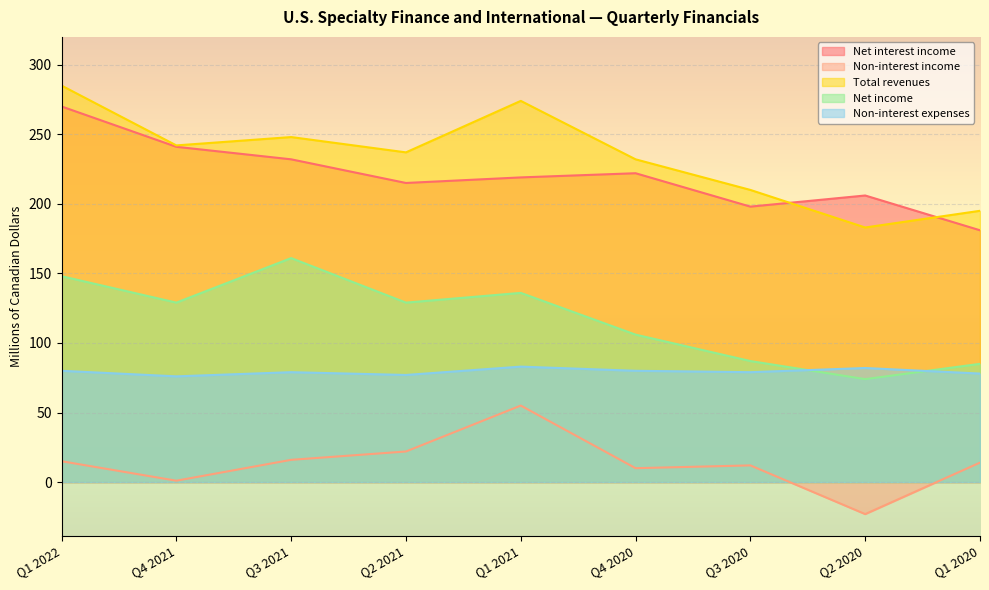

What is the value of the Non-interest expenses point at the 2nd from the left?

76